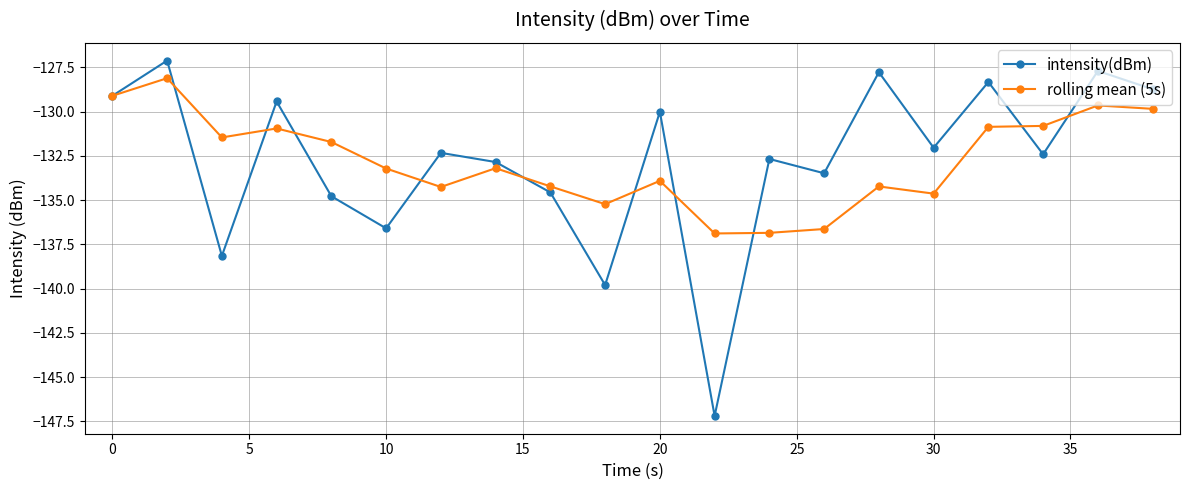

What is the value of the intensity(dBm) point at the 4th from the left?

-129.4